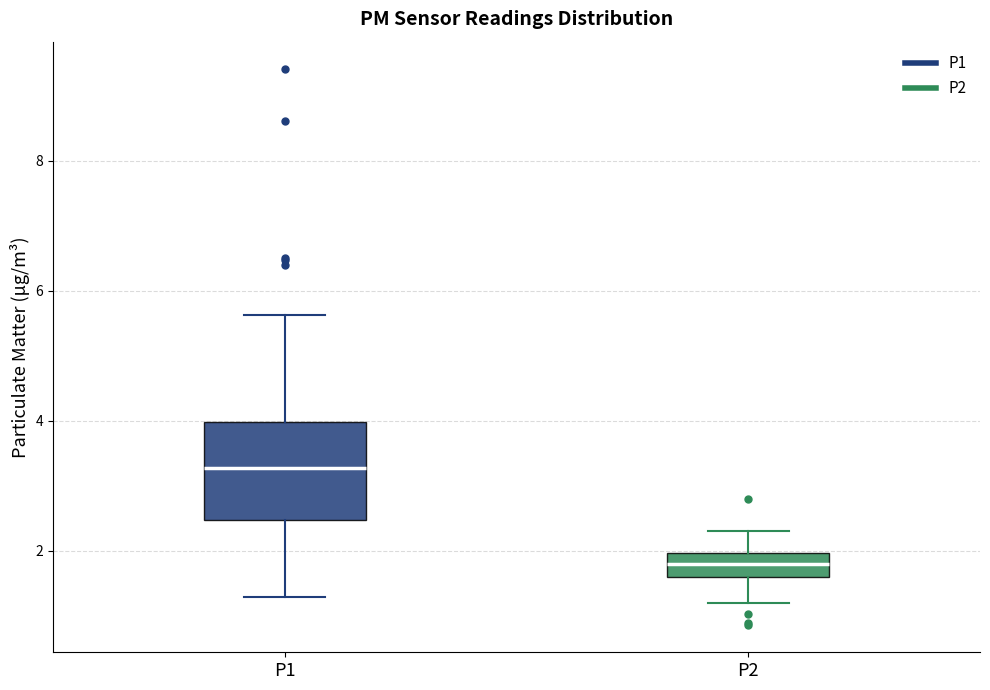

Which box's median line is the highest?

P1